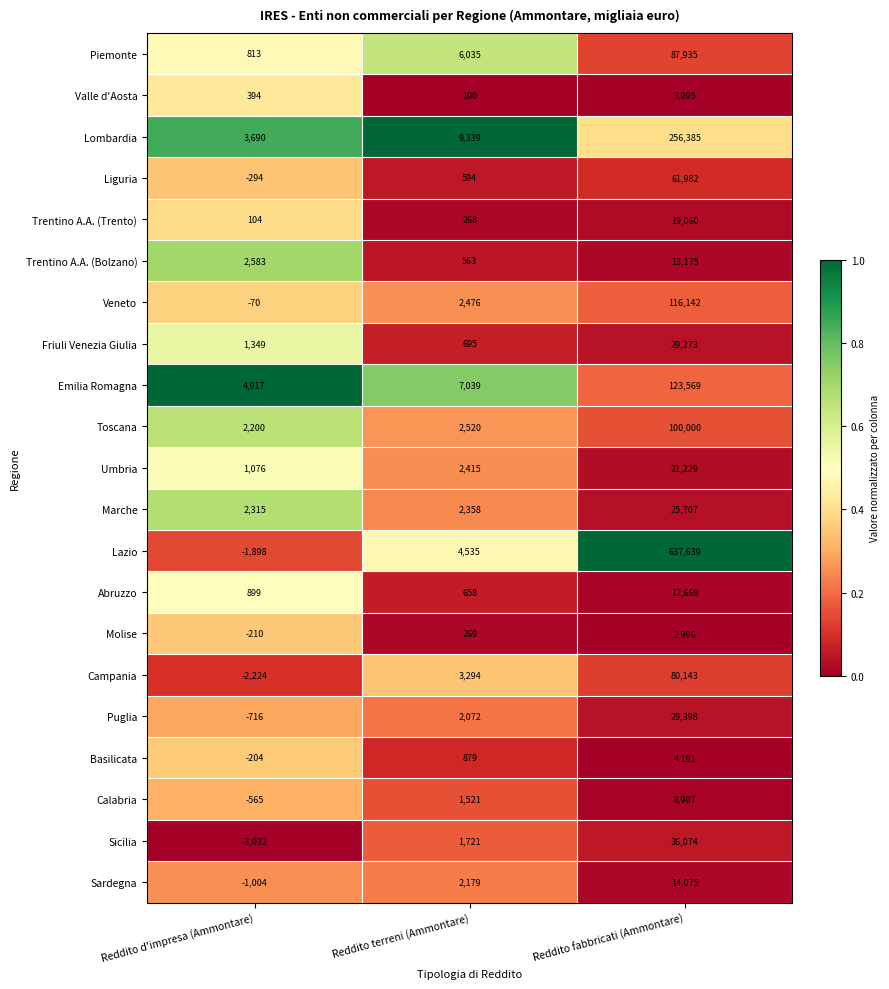

The Lombardia series shows 1613 at Reddito d'impresa (Ammontare). True or false?

False